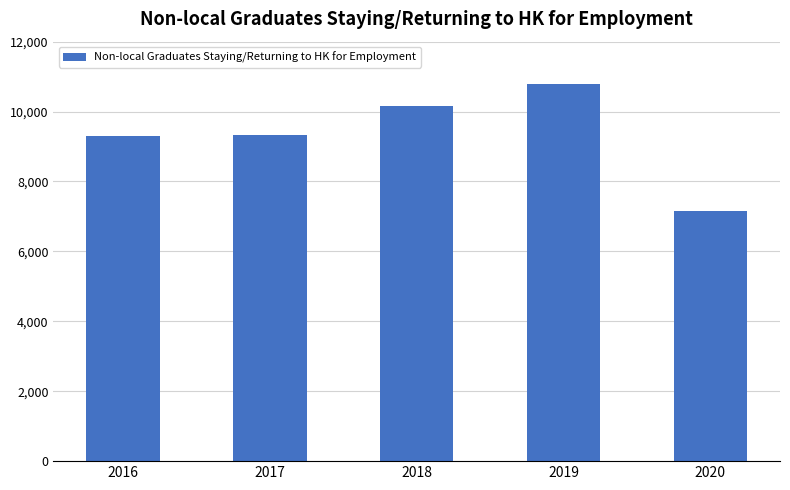

True or false: the data shows 10799 at 2019.

True